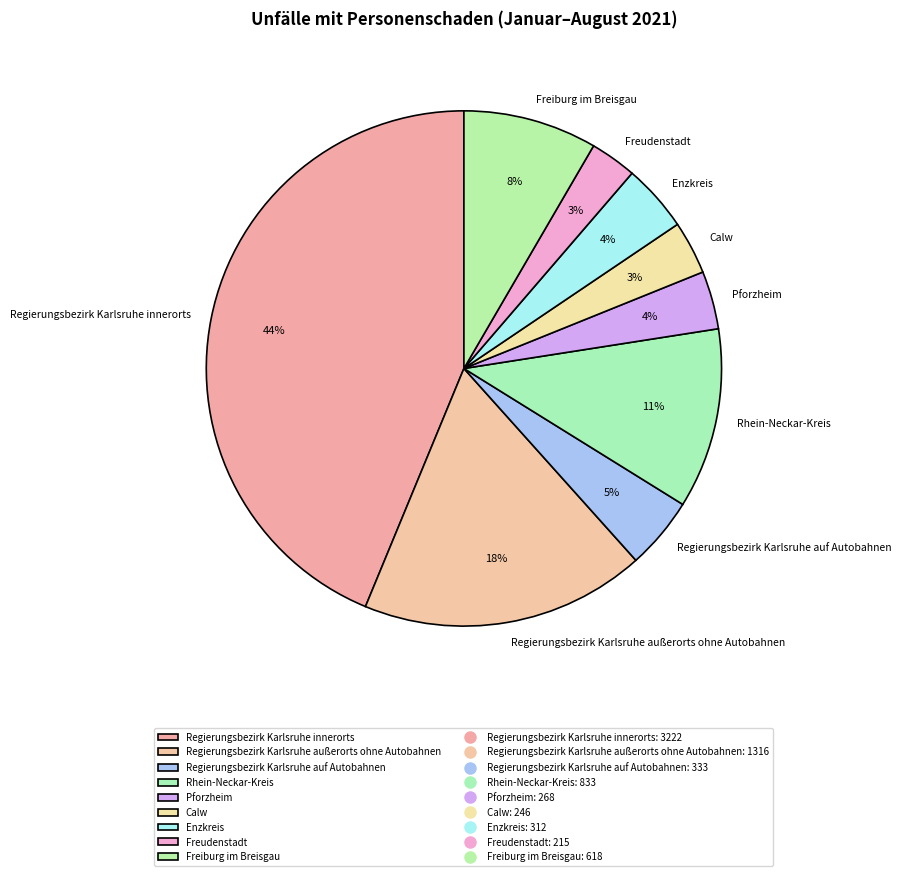

Count the number of slices in the pie.

9